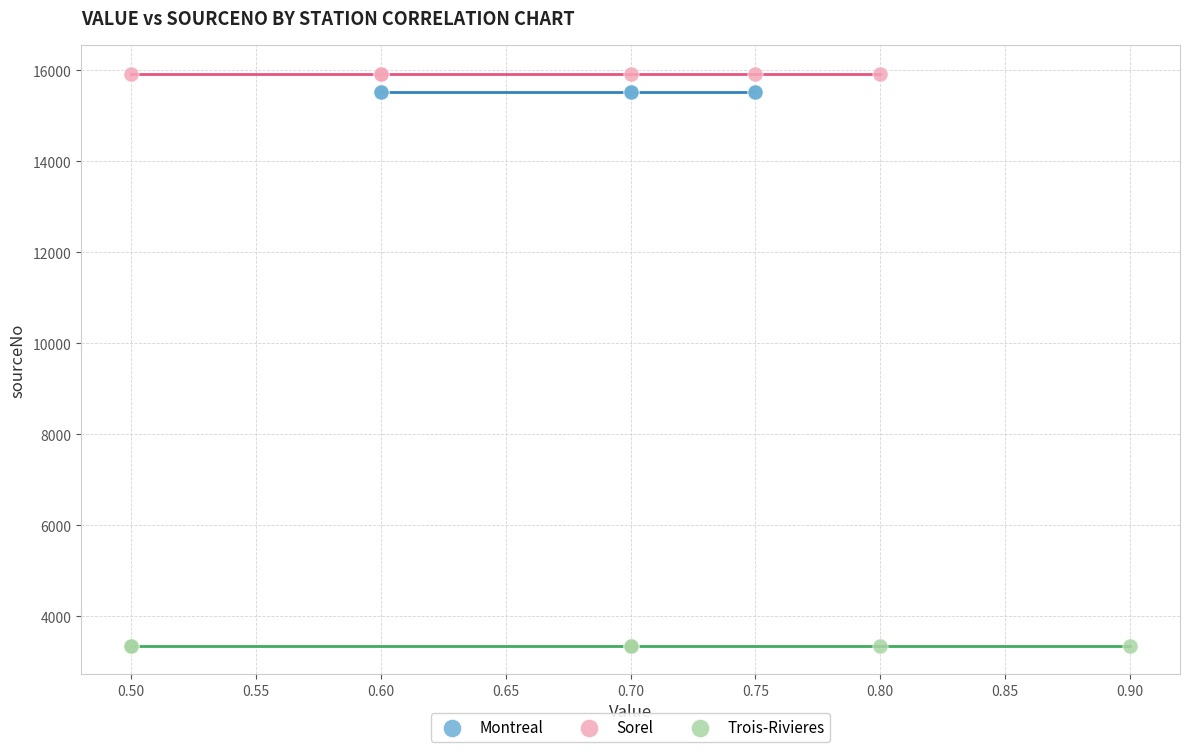

Which series reaches the minimum Y coordinate?

Trois-Rivieres